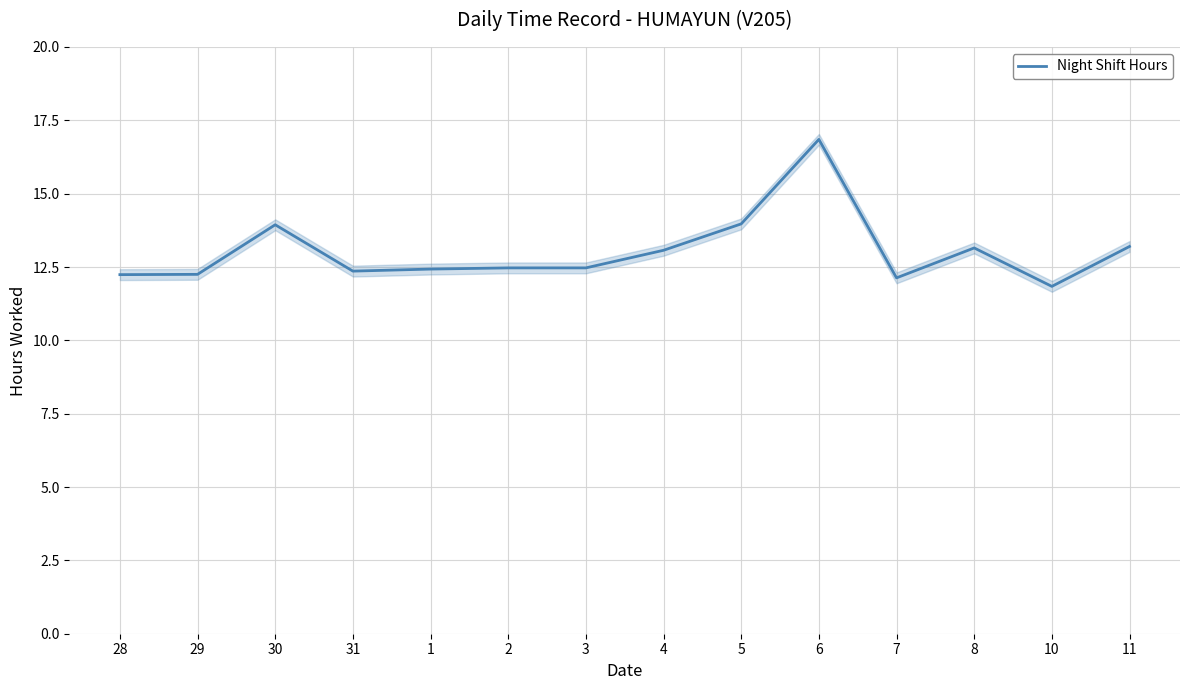

At which label is the value closest to 14?

5